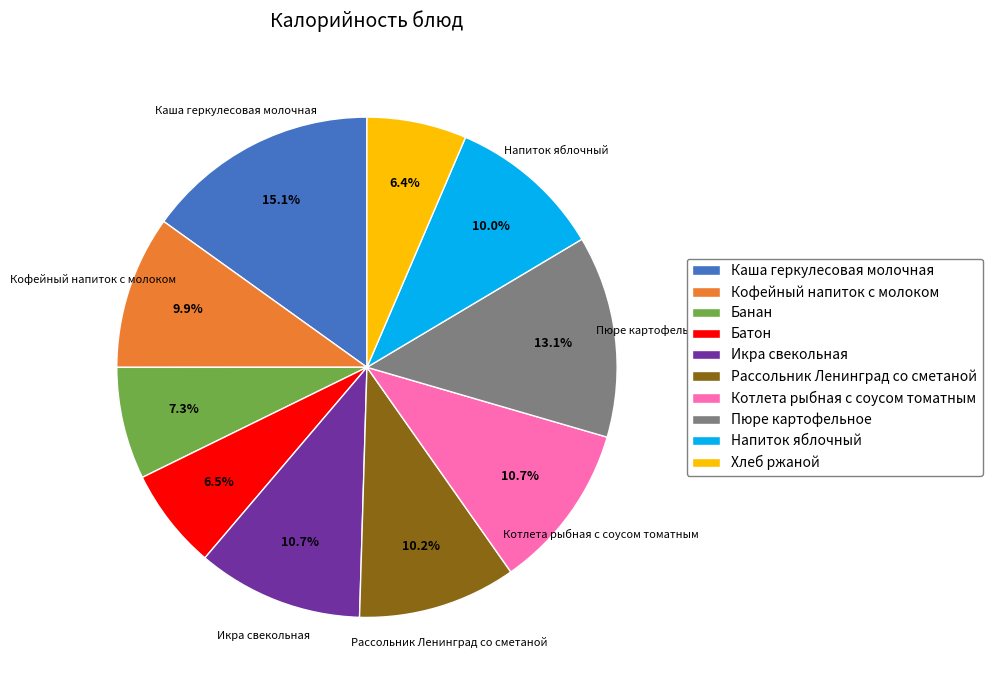

Does any single category account for the majority?

No